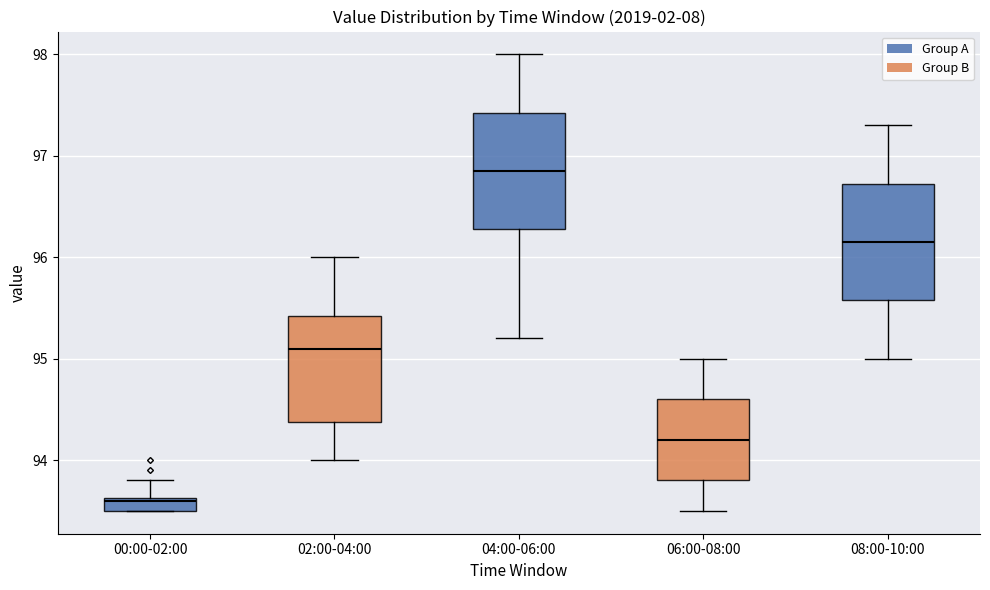

Which box's median line is the highest?

04:00-06:00